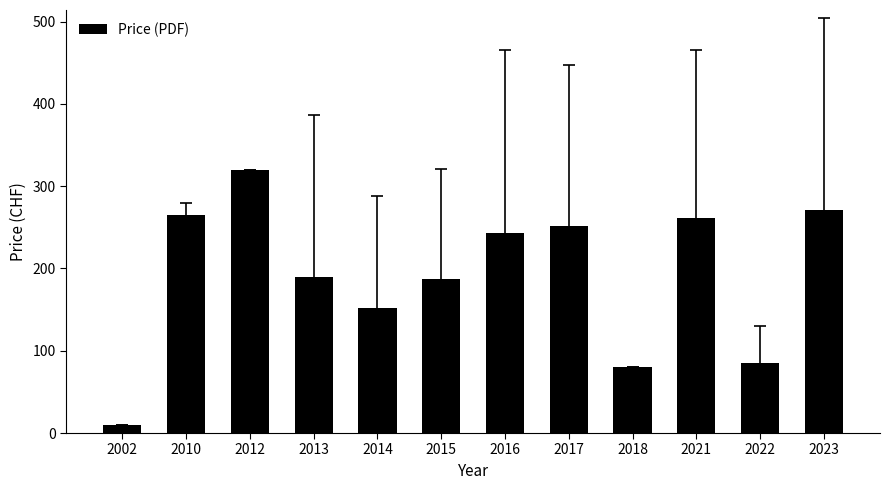

Which label corresponds to the smallest value in the chart?

2002